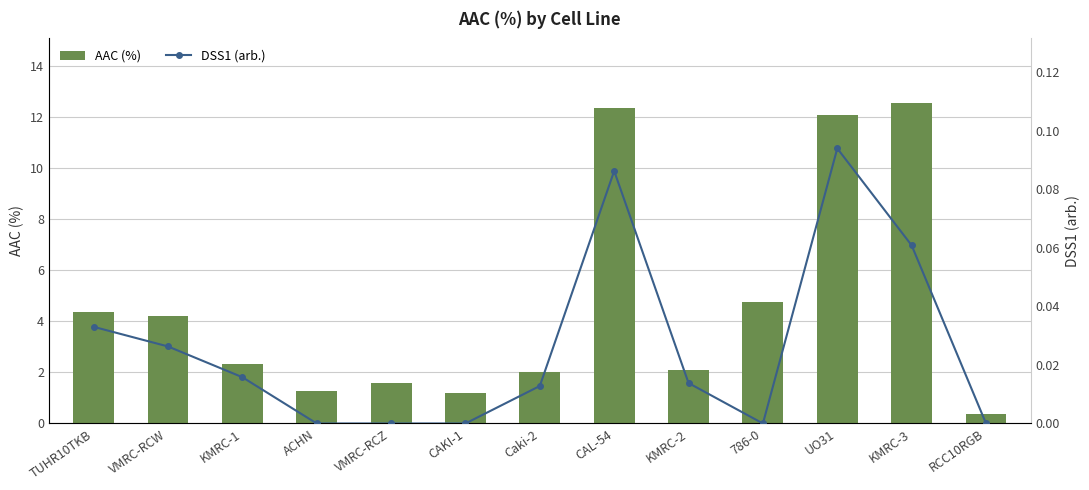

List the series in order of their peak value, lowest first.

DSS1 (arb.), AAC (%)